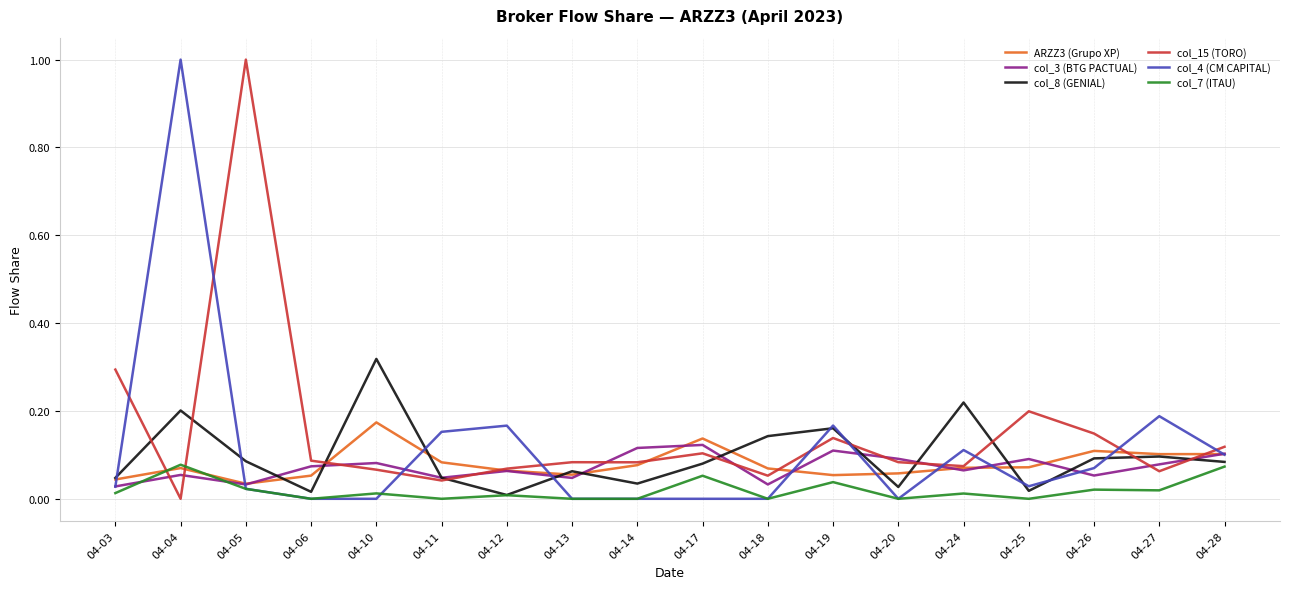

The value of ARZZ3 (Grupo XP) at 04-05 is 0.1. True or false?

False